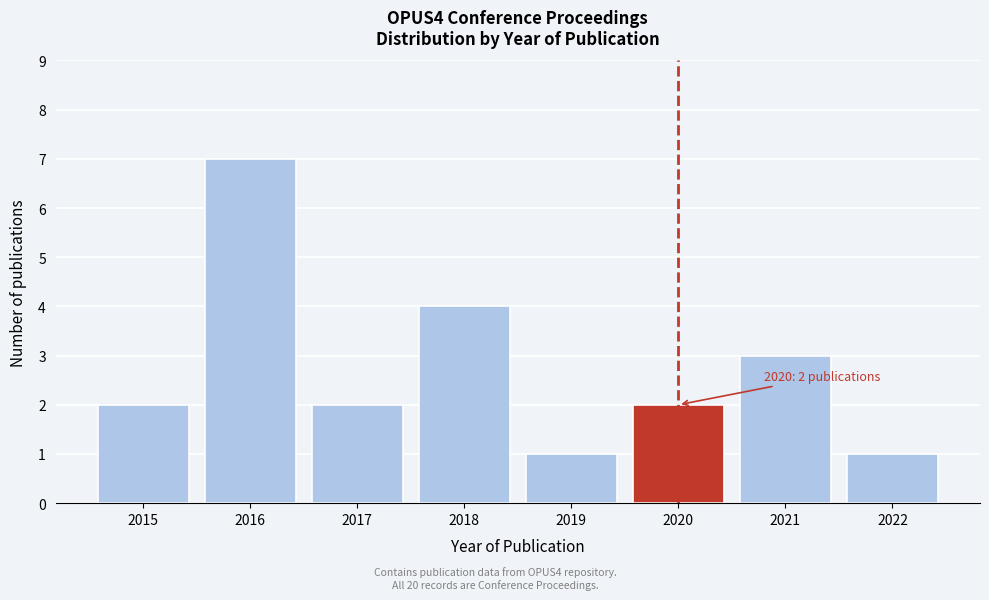

Reading left to right, what are all the values shown in this chart?

2015=2	2016=7	2017=2	2018=4	2019=1	2020=2	2021=3	2022=1